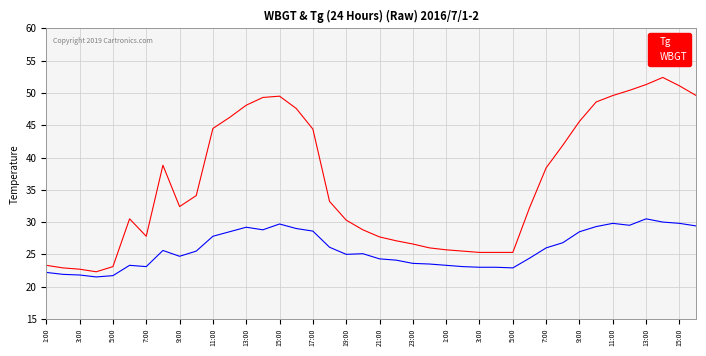

What is the difference between the maximum and minimum values in the Tg series?

30.1